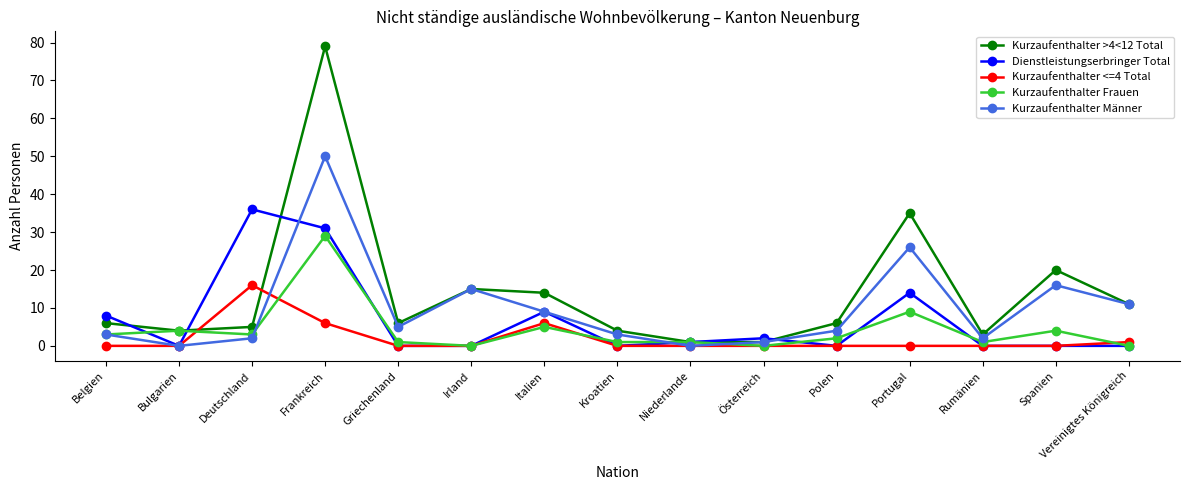

How many intersections are there between Kurzaufenthalter <=4 Total and Kurzaufenthalter >4<12 Total?

2